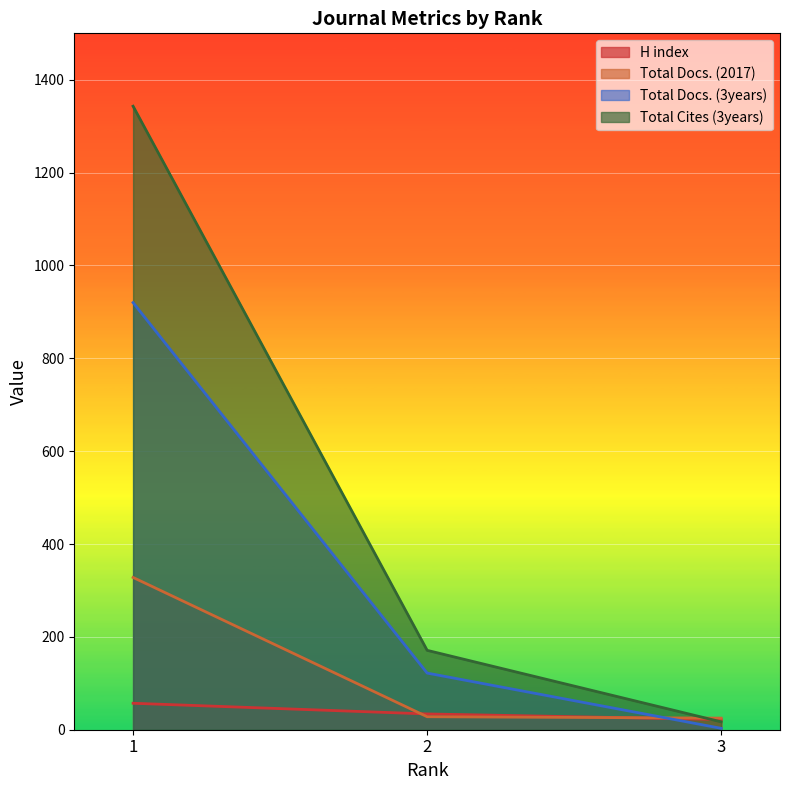

Which category has the lowest value across all series?

3